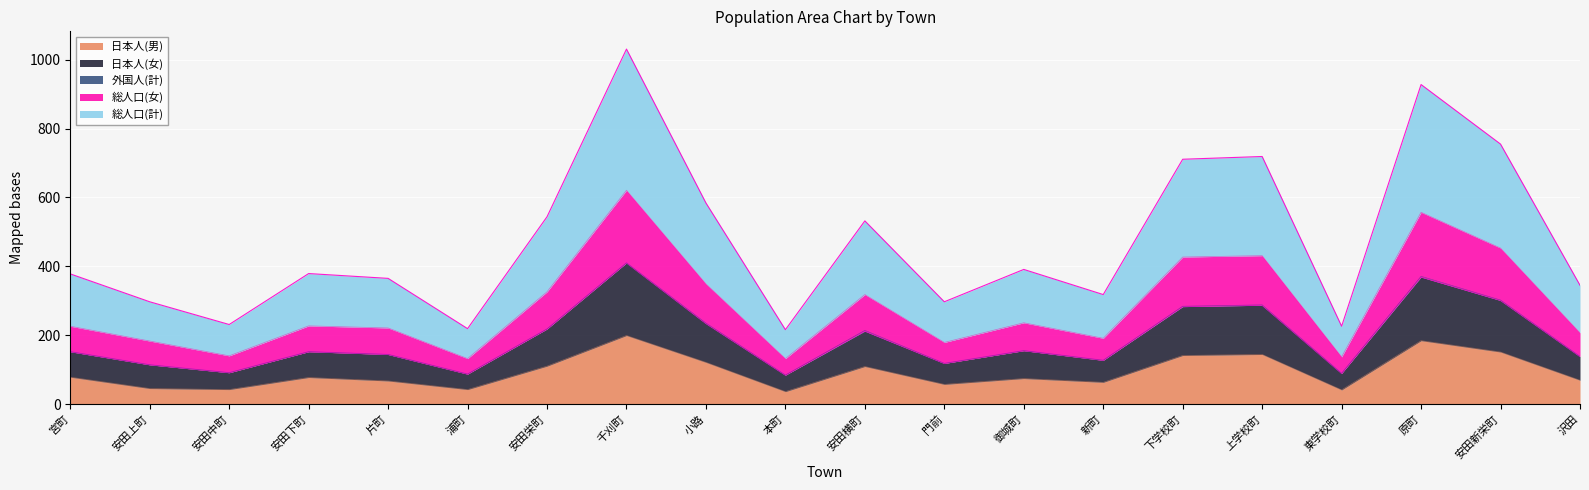

Which series changed the most between 御城町 and 沢田?

総人口(女)